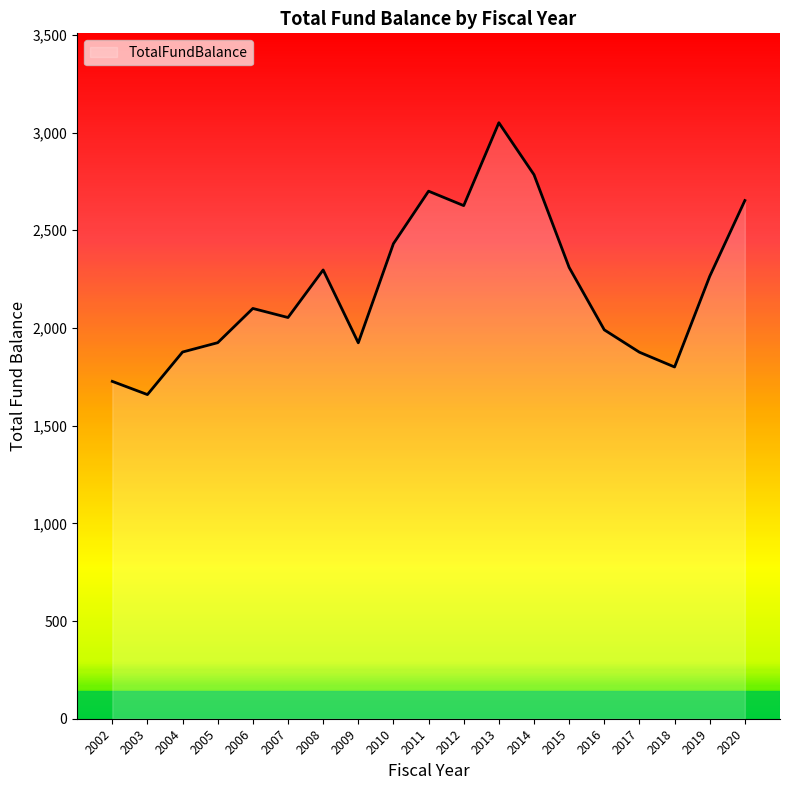

Which has a higher value, 2018 or 2003?

2018